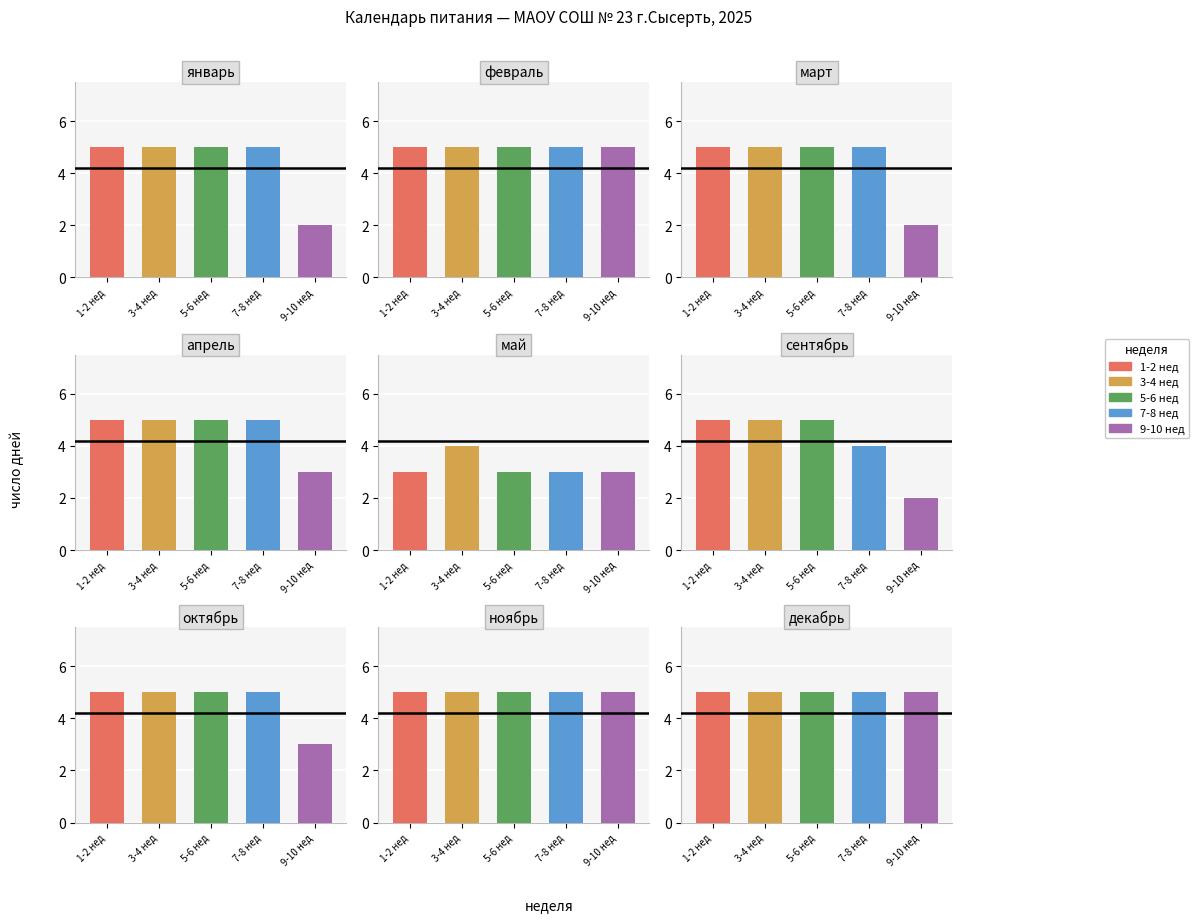

What is the difference between the highest and lowest values at 5?

3